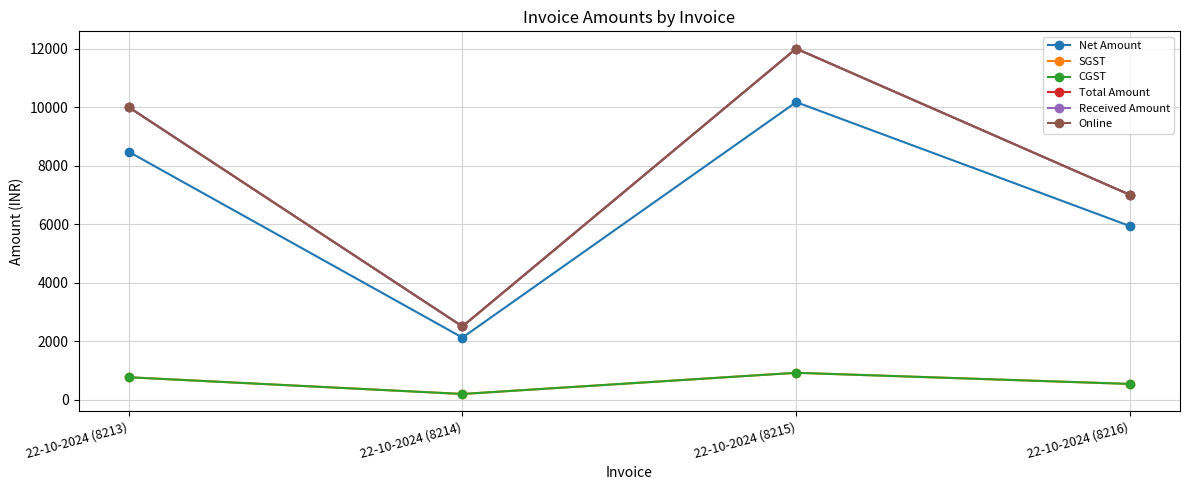

True or false: Total Amount and Received Amount cross at least once.

False